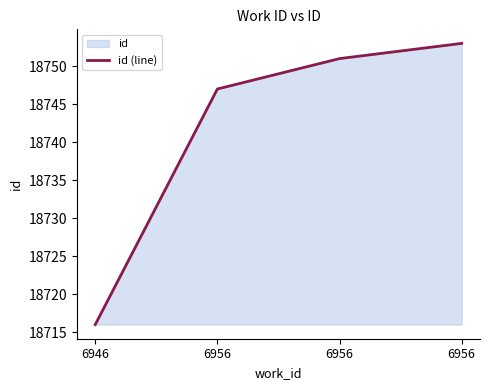

What is the difference between the maximum and minimum values?

37